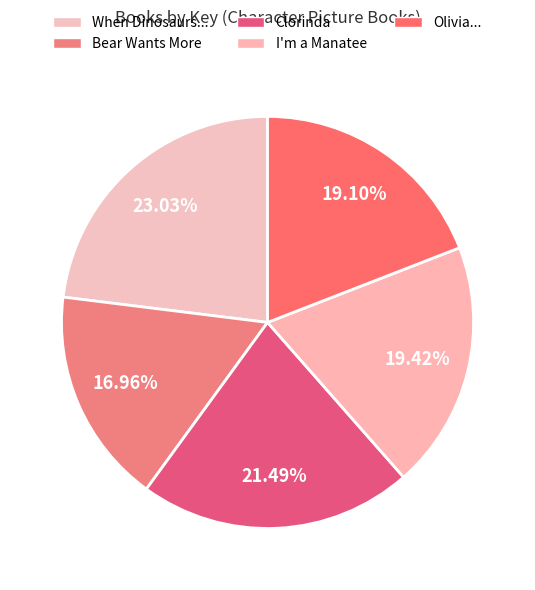

Rank the categories by value from highest to lowest.

When Dinosaurs Came with Everything, Clorinda, I'm a Manatee, Olivia . . . and the Missing Toy, Bear Wants More